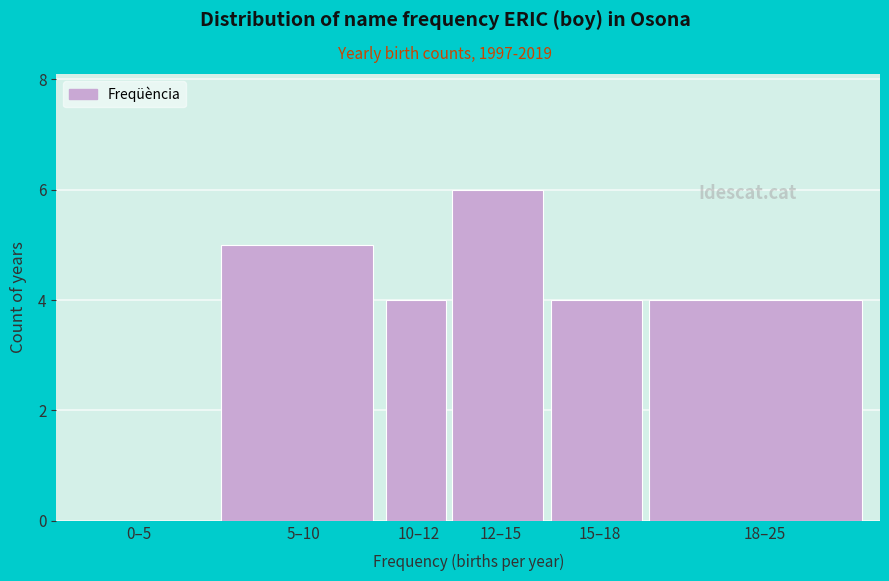

Reading right to left, what are all the values shown in this chart?

18–25=4	15–18=4	12–15=6	10–12=4	5–10=5	0–5=0